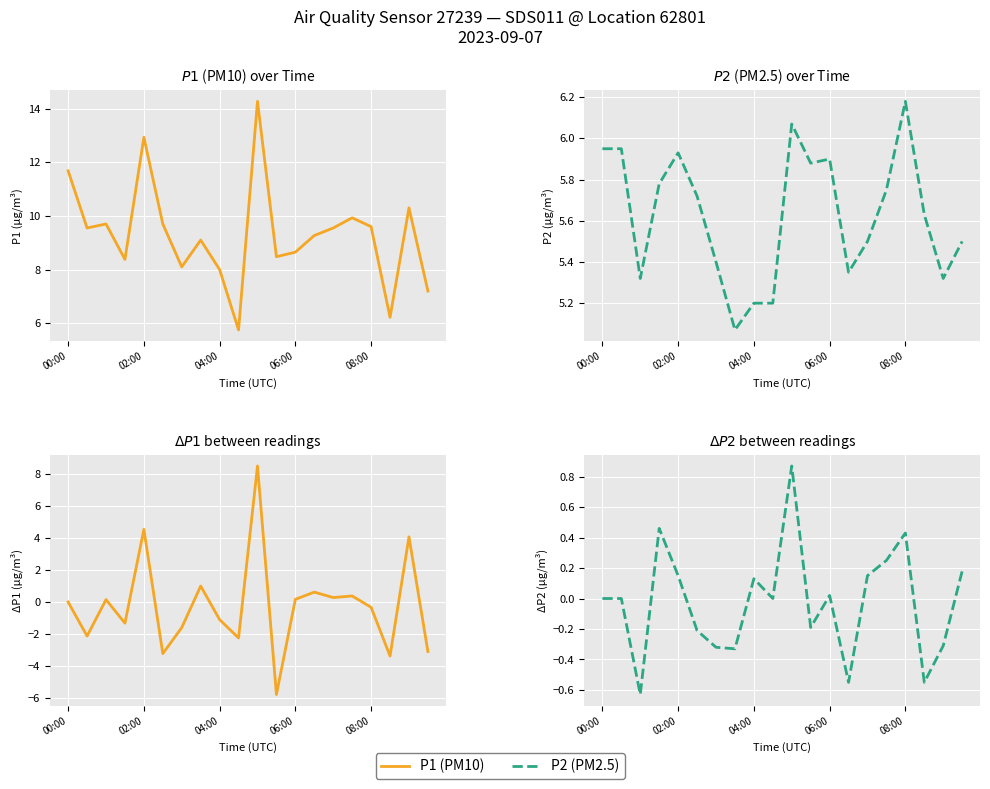

Is the value of P2 at 15 greater than the value of P2 Δ at 17?

Yes